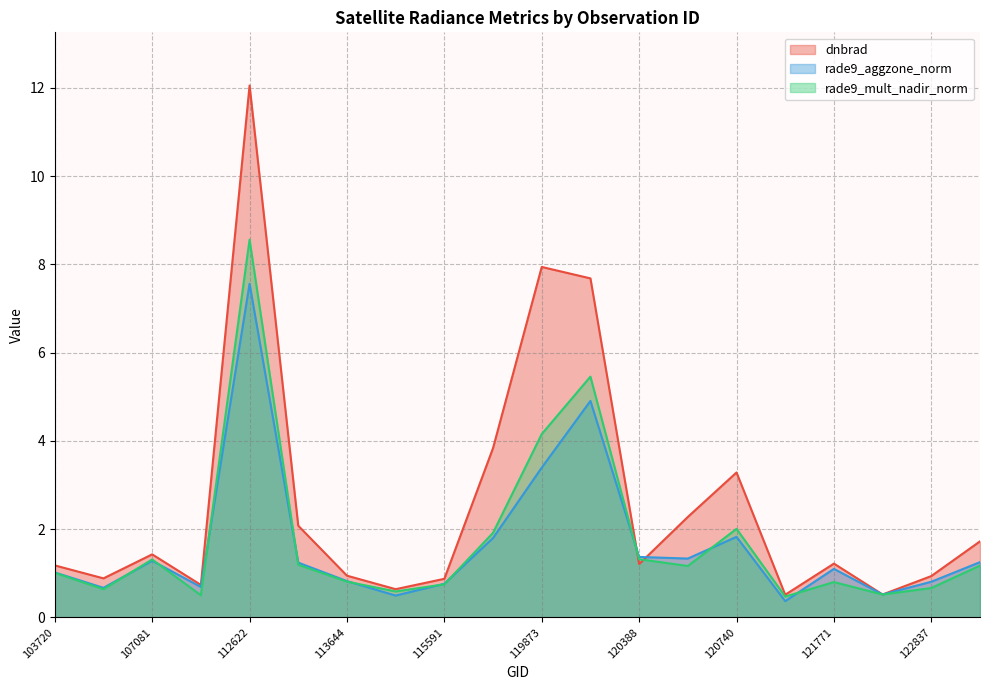

Is it true that dnbrad equals 1.7 at 123366?

True